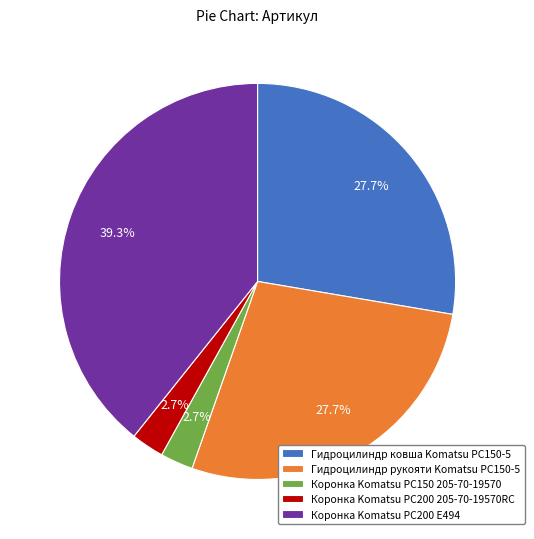

To the nearest percent, what is the difference between the largest and smallest slice percentages?

37%